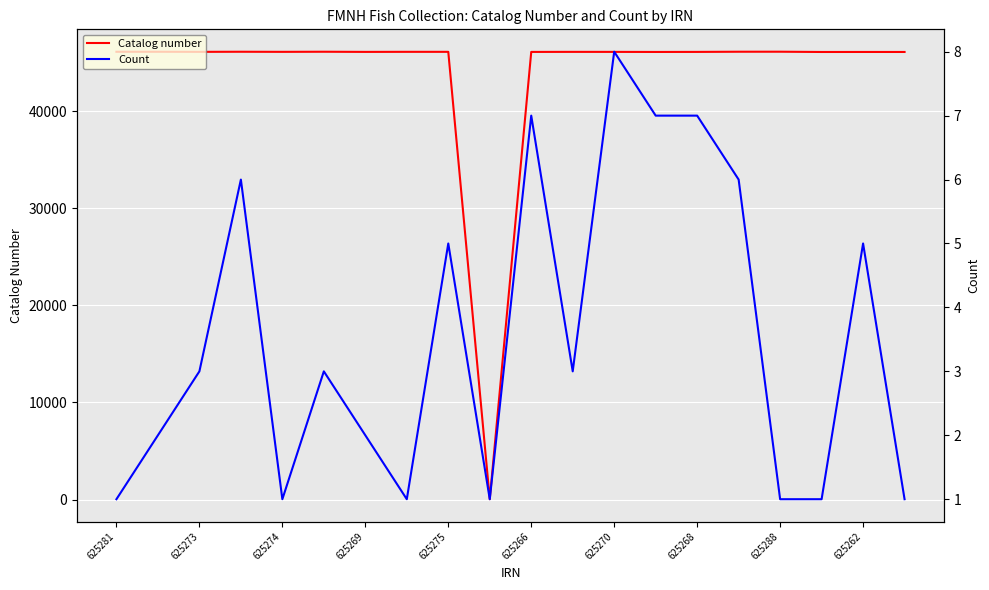

Where does the Catalog number series first go above 46099?

625281